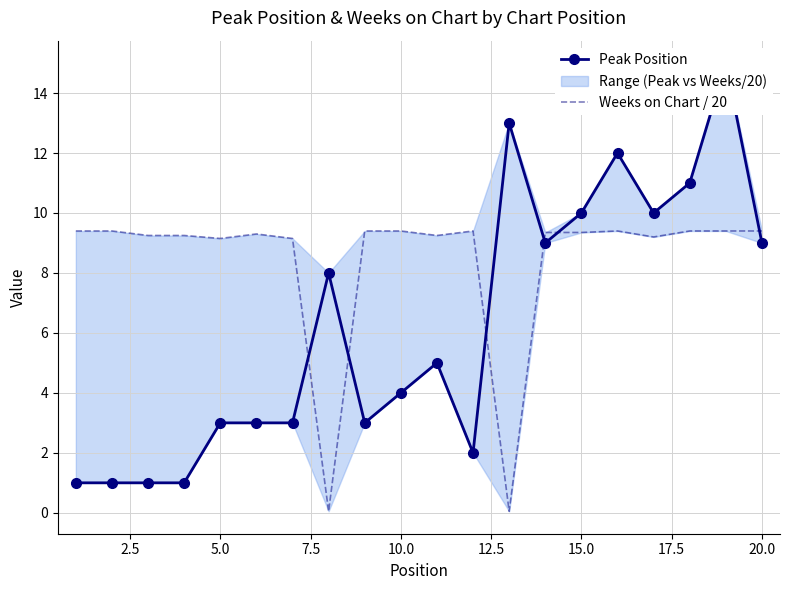

List the series in order of their overall mean, lowest first.

Peak Position, Weeks on Chart / 20